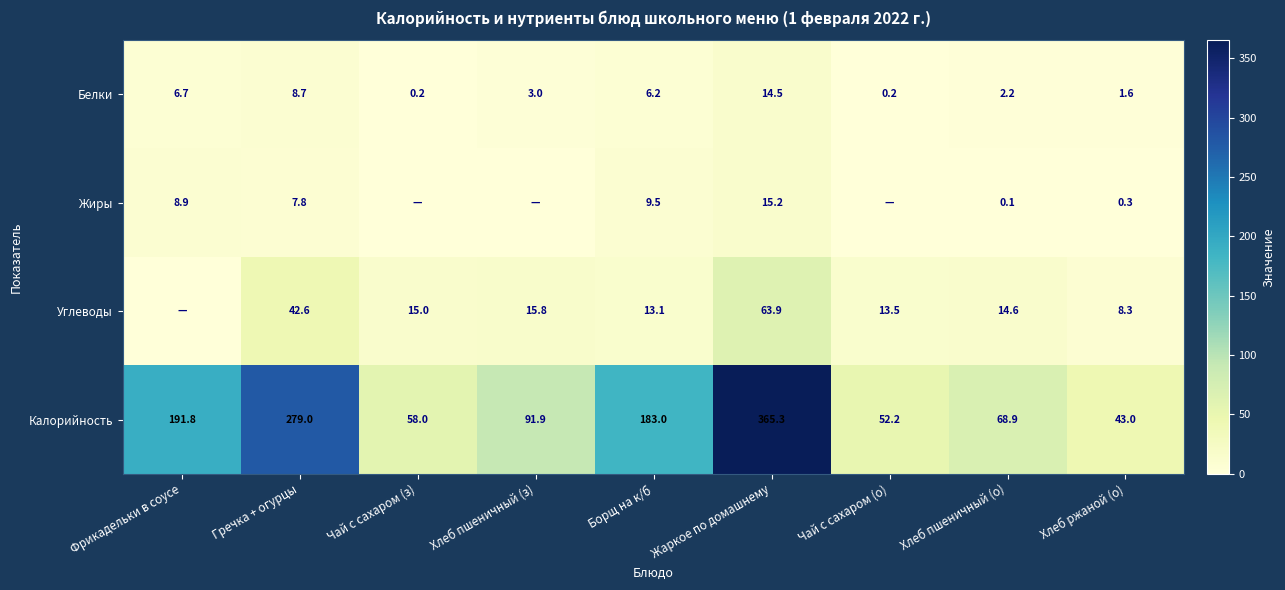

What is the spread (max minus min) of values at Хлеб ржаной (о)?

42.7